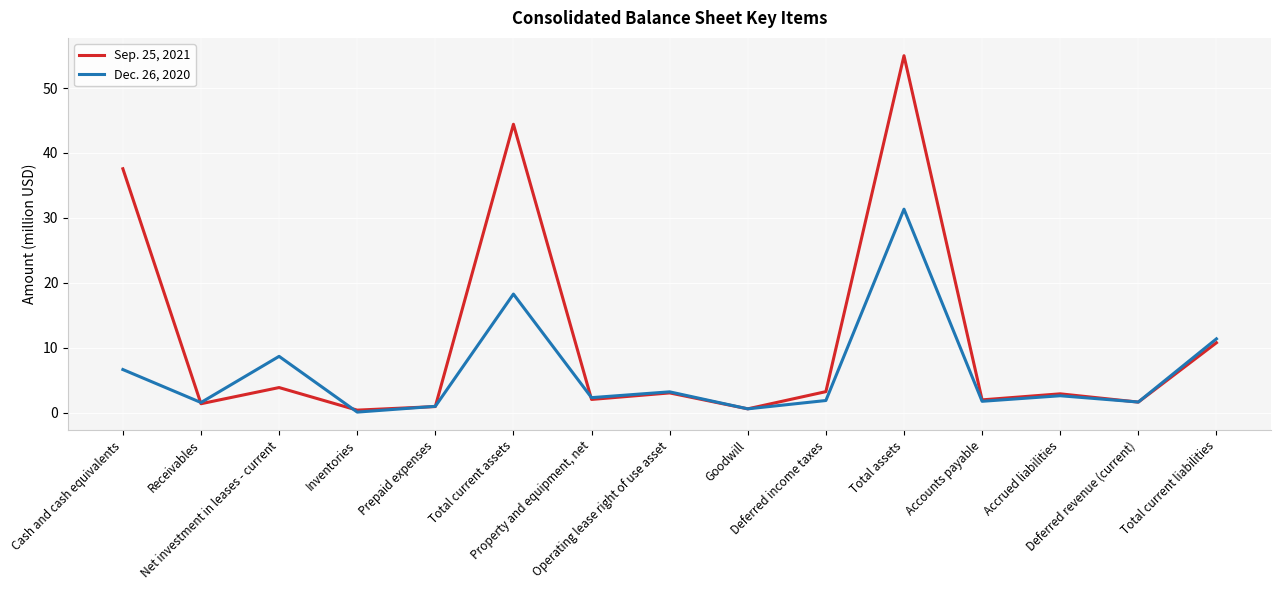

Which series has the largest total across all categories?

Sep. 25, 2021